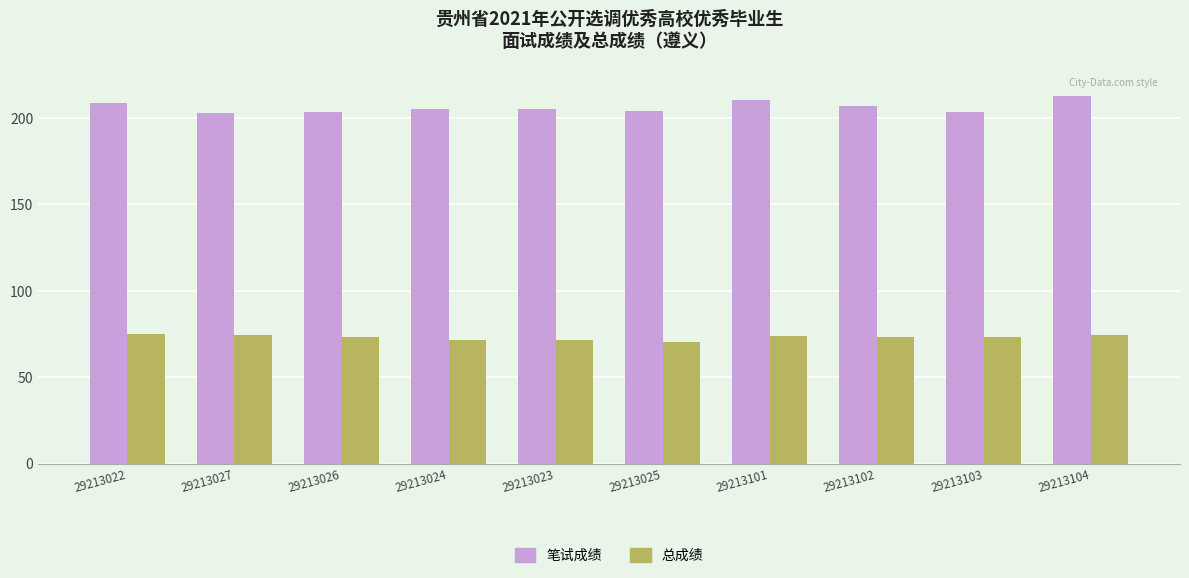

How many bars are there in each group?

2